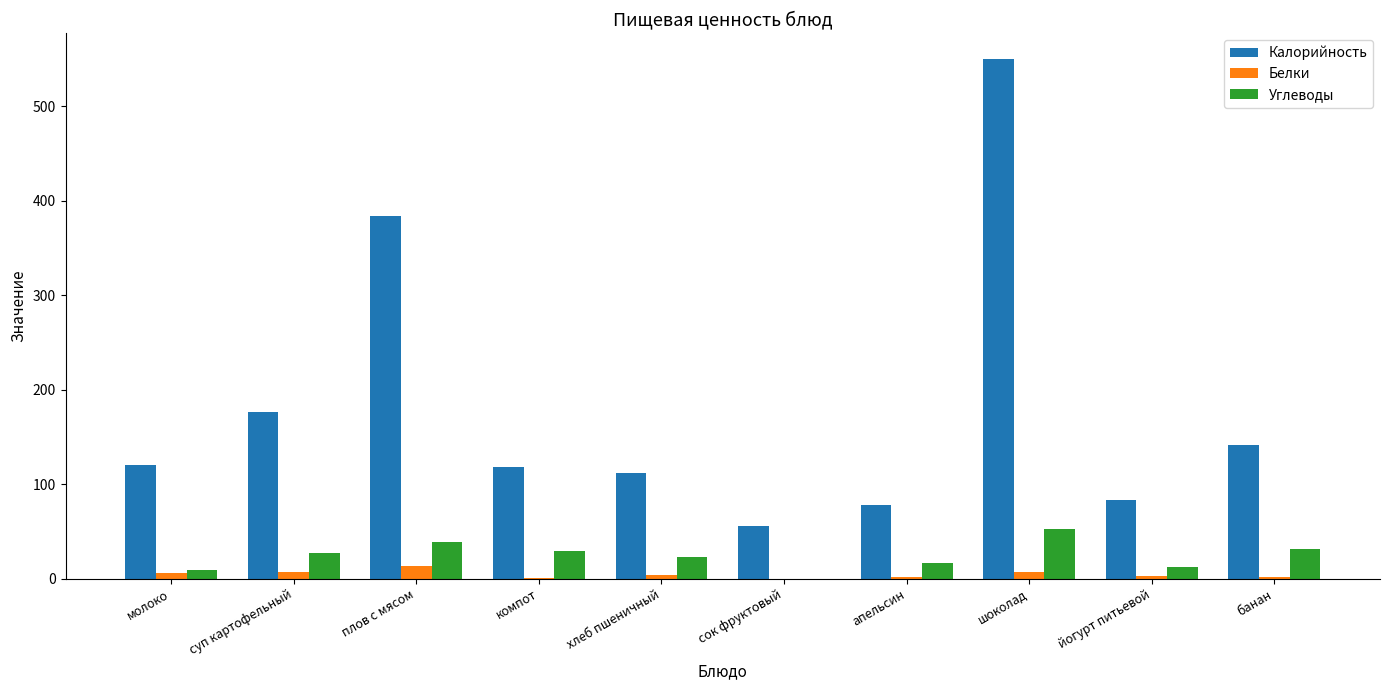

Which series has the largest range (max minus min)?

Калорийность